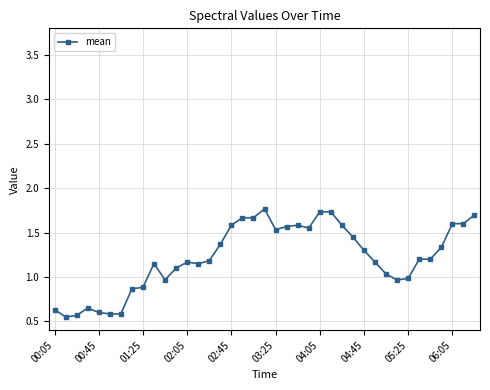

What is the sum of all values?

47.5